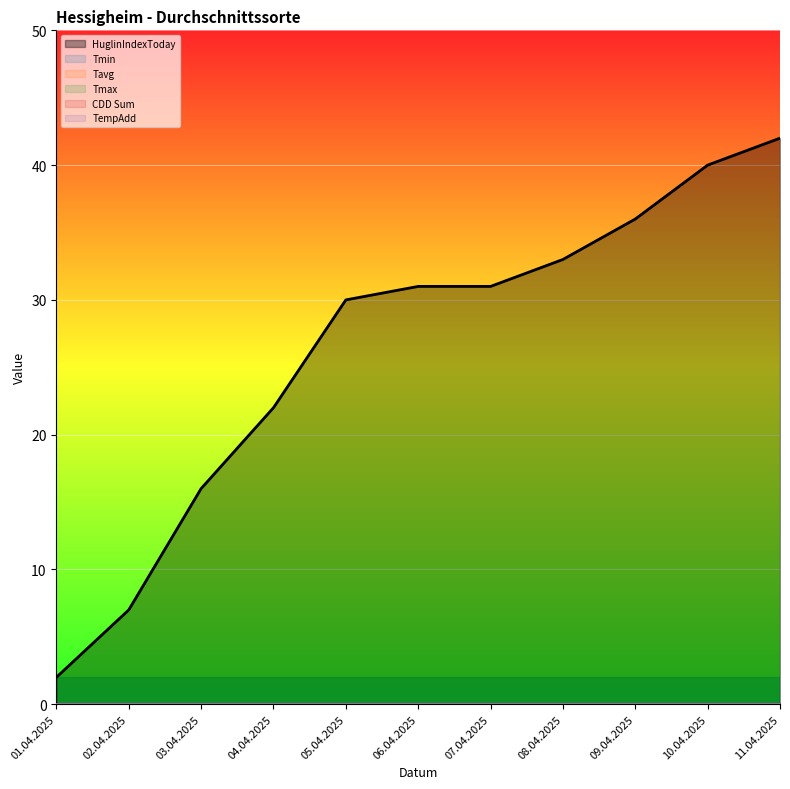

What position from the left is 10.04.2025?

10